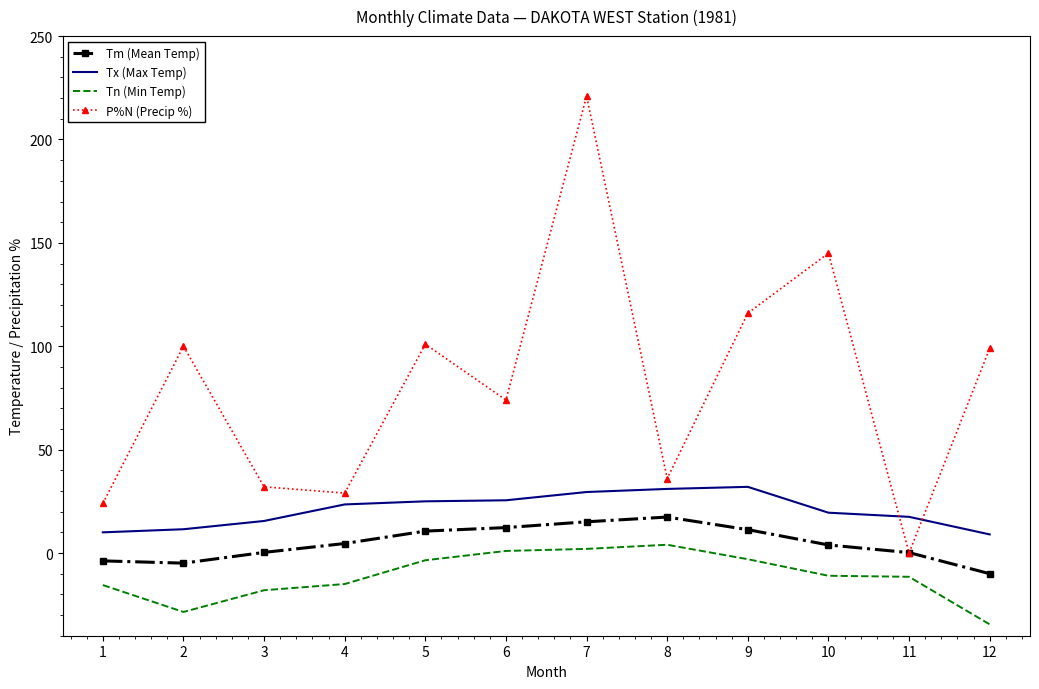

What is the difference between the Tm (Mean Temp) values at 7 and 1?

18.9